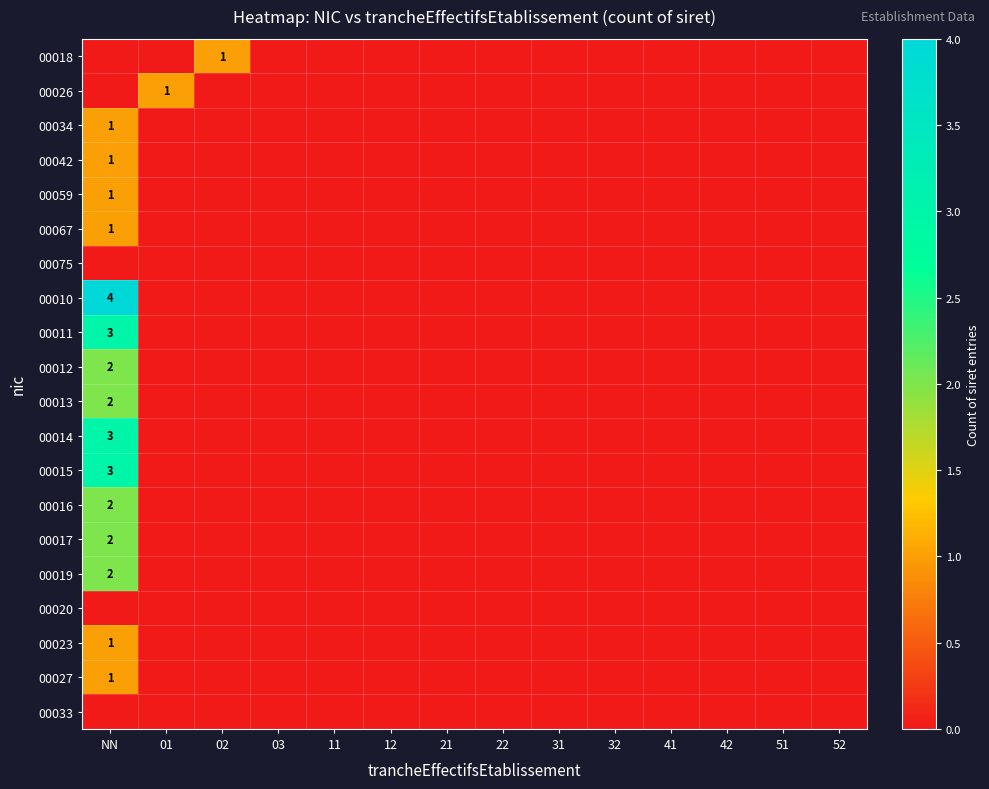

Which series has the largest range (max minus min)?

00010